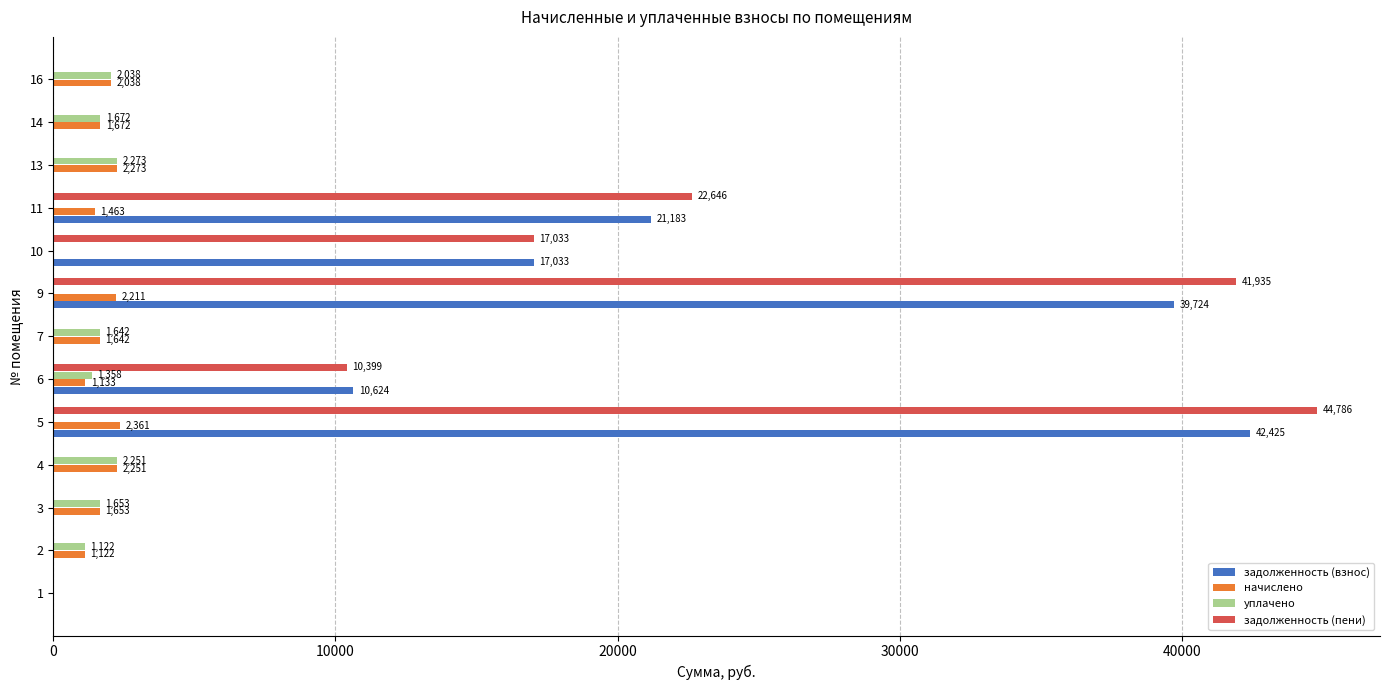

Which series has the largest total across all categories?

задолженность (пени)